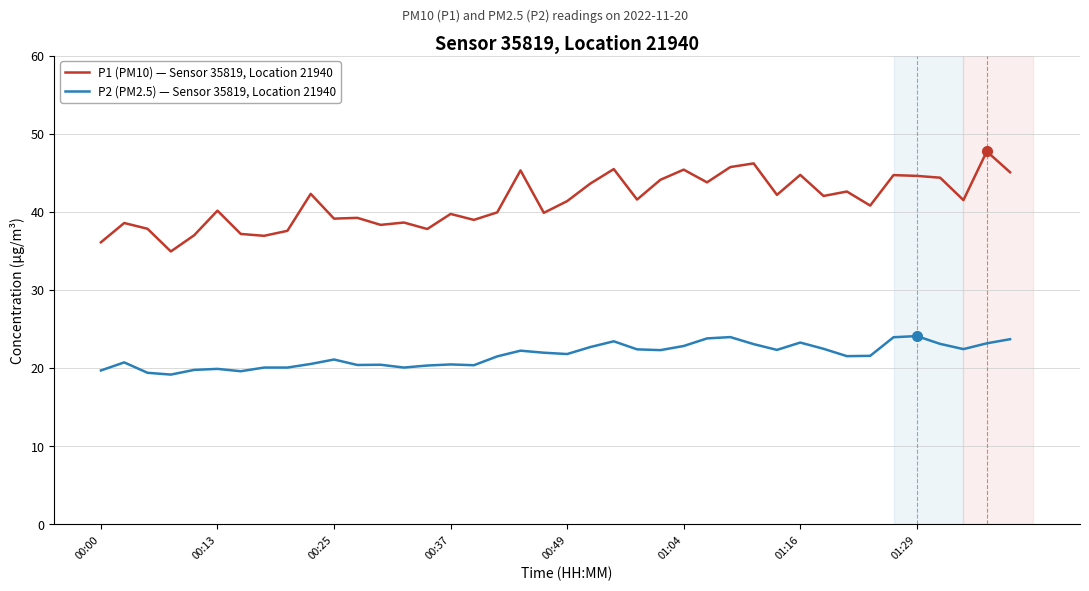

Which series has the largest total across all categories?

P1 (PM10) — Sensor 35819, Location 21940